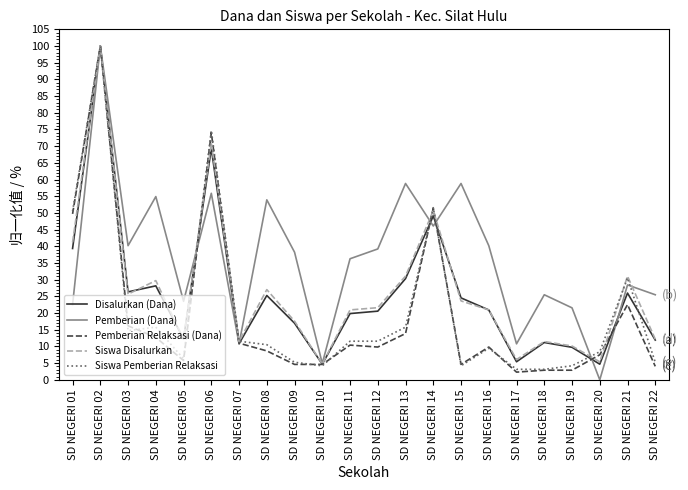

The value of Siswa Pemberian Relaksasi at SD NEGERI 07 is 11.6. True or false?

True